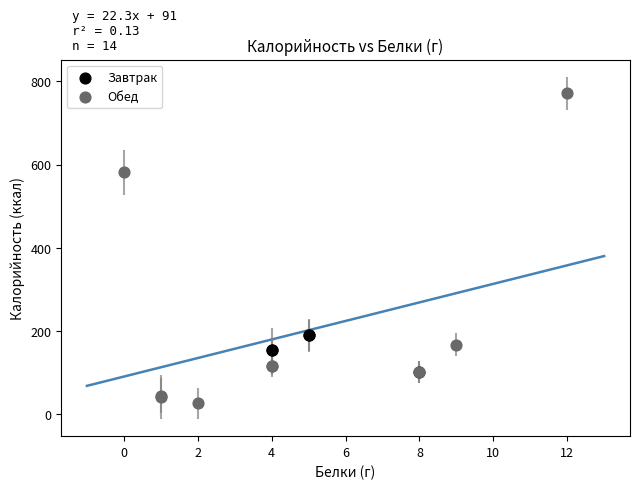

Which series has the largest Y range (max minus min)?

Обед